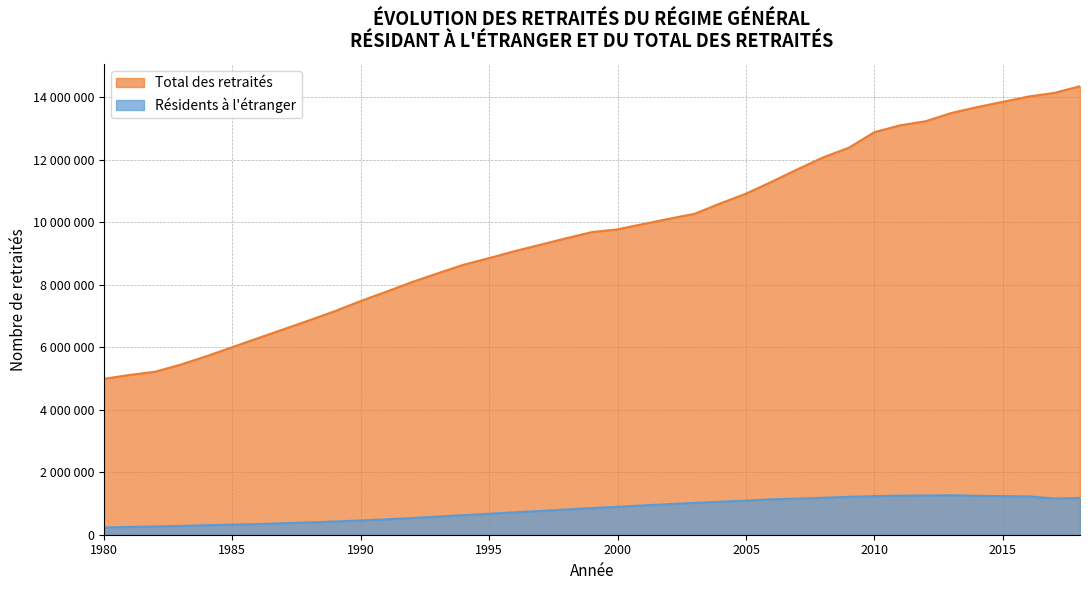

True or false: Résidents à l'étranger and Total des retraités cross at least once.

False